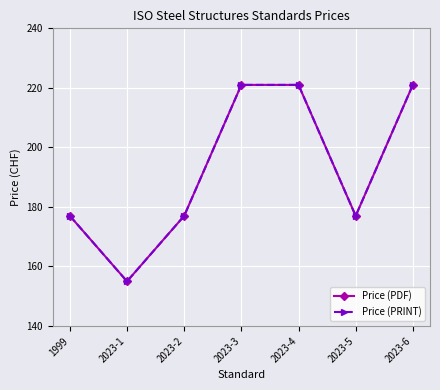

Count the Price (PDF) values in the range 177 to 221.

6